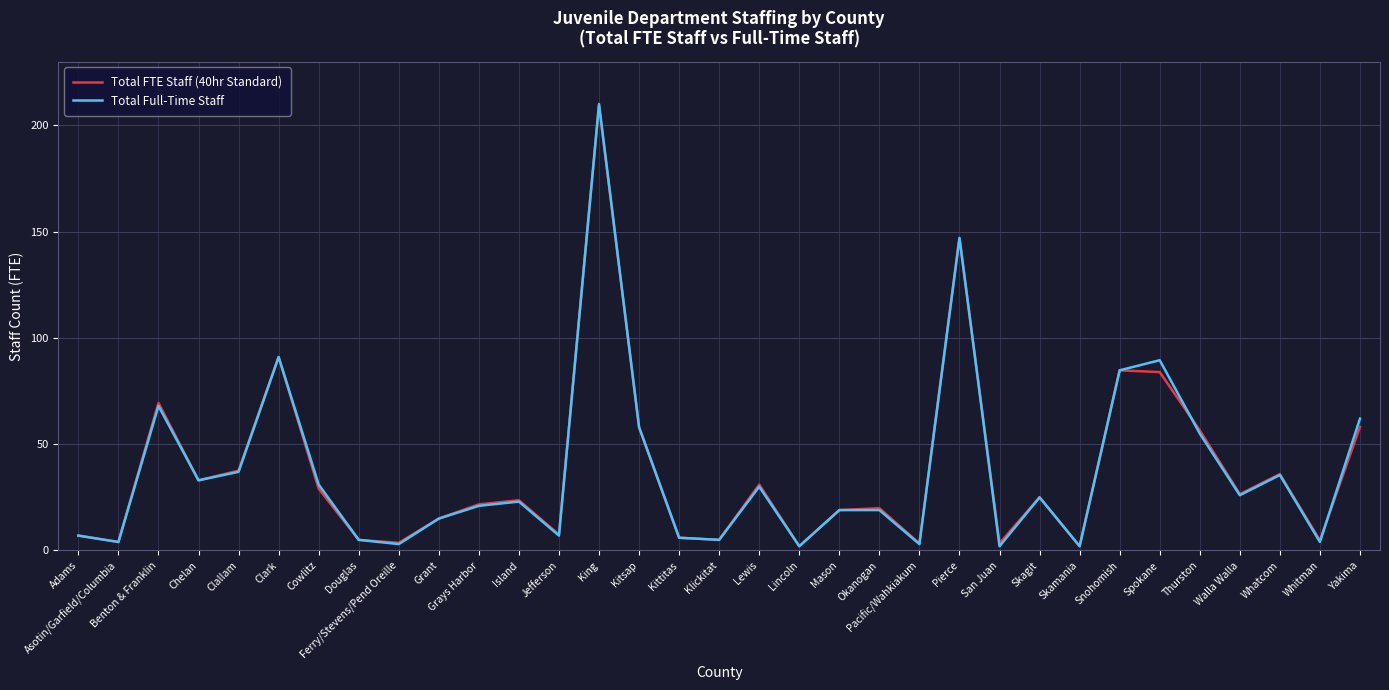

What is the smallest value displayed?

2.0